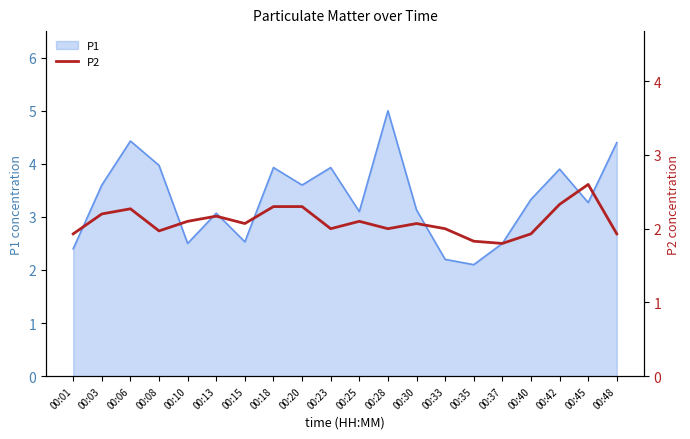

The chart shows a value of 2.3 at 00:18. True or false?

True